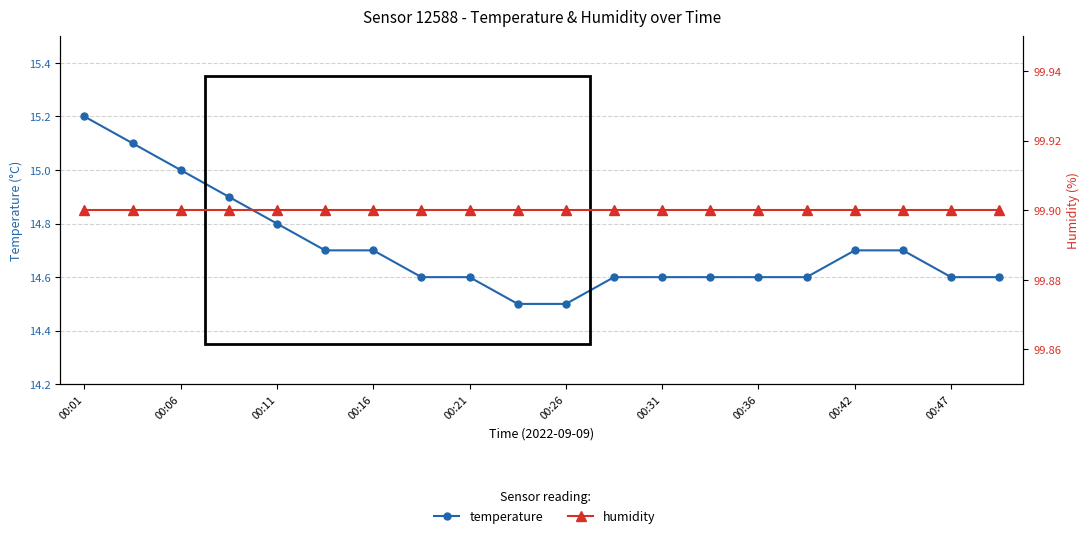

At which label does humidity reach its peak?

00:01